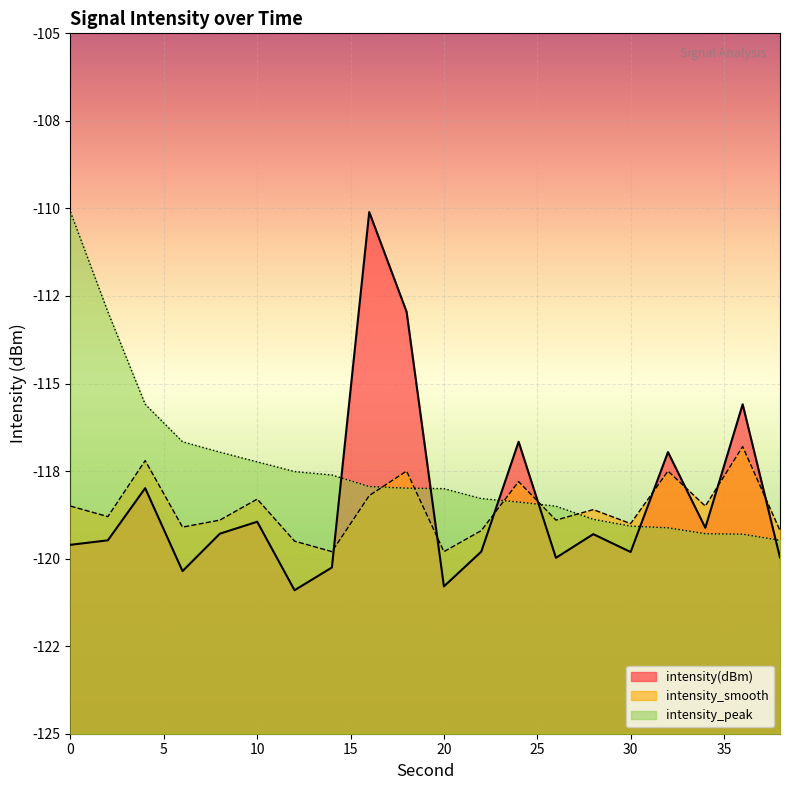

What is the average value of the intensity_smooth series?

-118.6